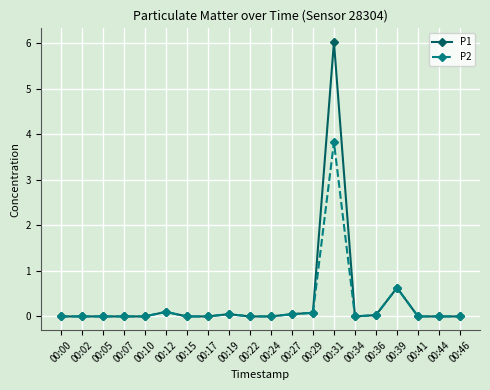

What is the difference between the maximum and minimum values in the P1 series?

6.0